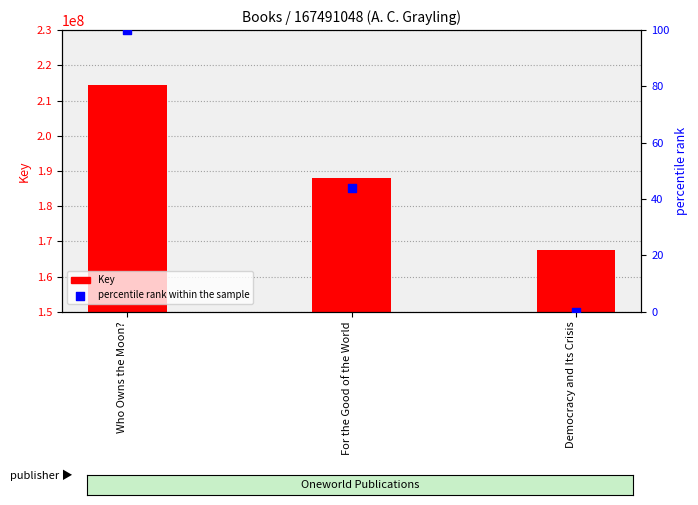

Is the value of percentile rank within the sample at Democracy and Its Crisis greater than the value of Key at Democracy and Its Crisis?

No